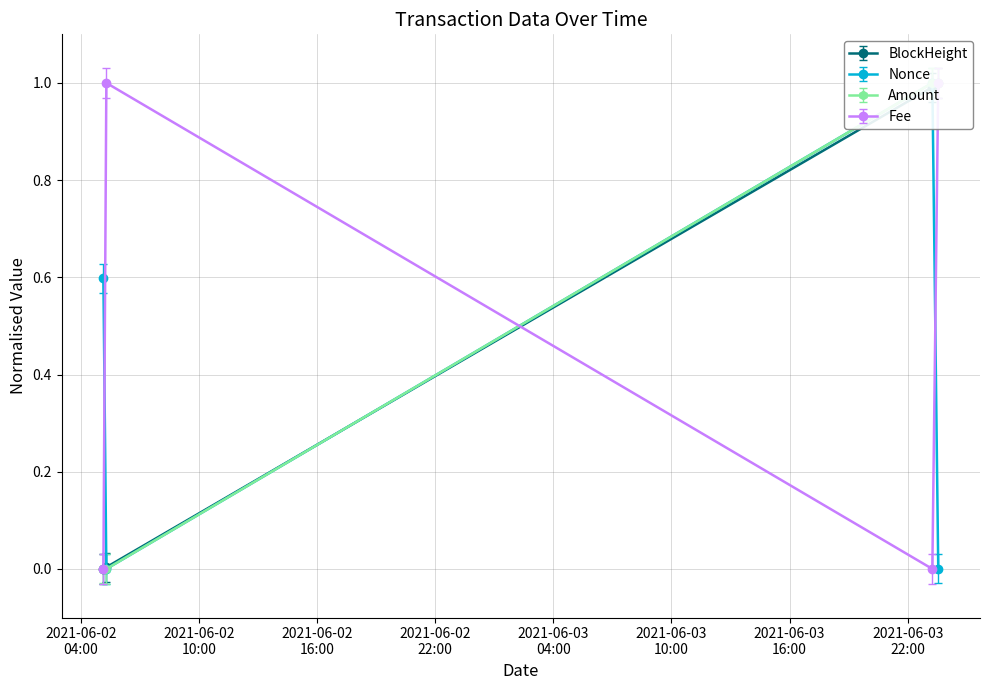

What is the maximum value for Fee?

1.0